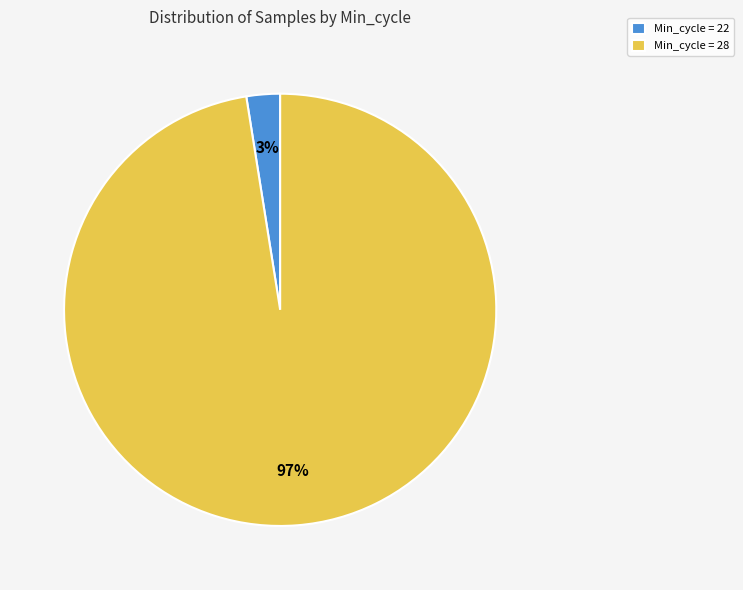

Does any single category account for the majority?

Yes